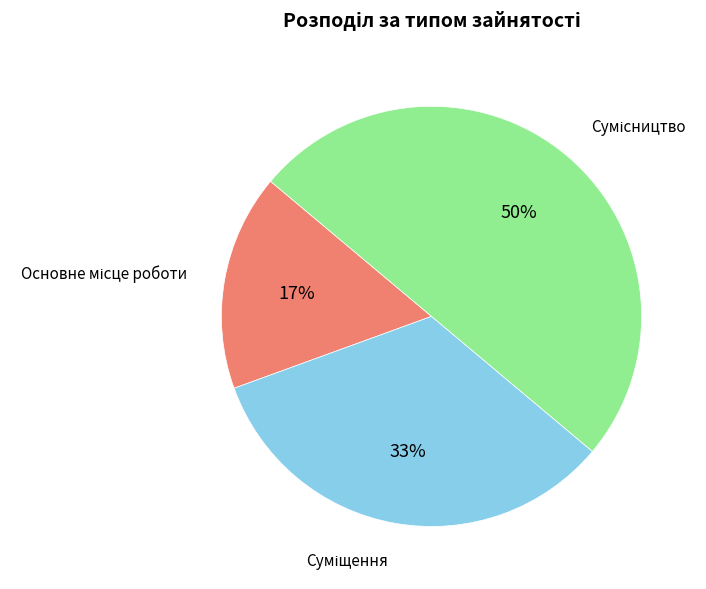

To the nearest percent, what is the average slice percentage?

33%